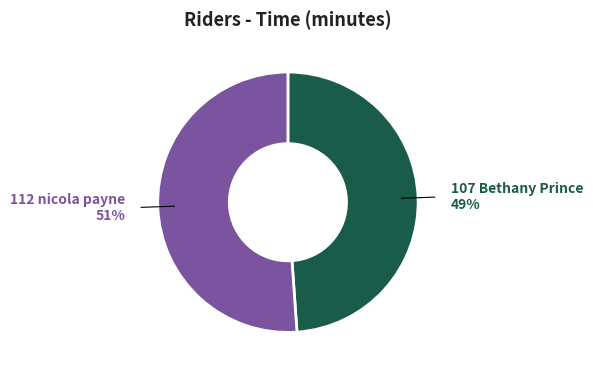

To the nearest percent, what is the difference between the largest and smallest slice percentages?

2%